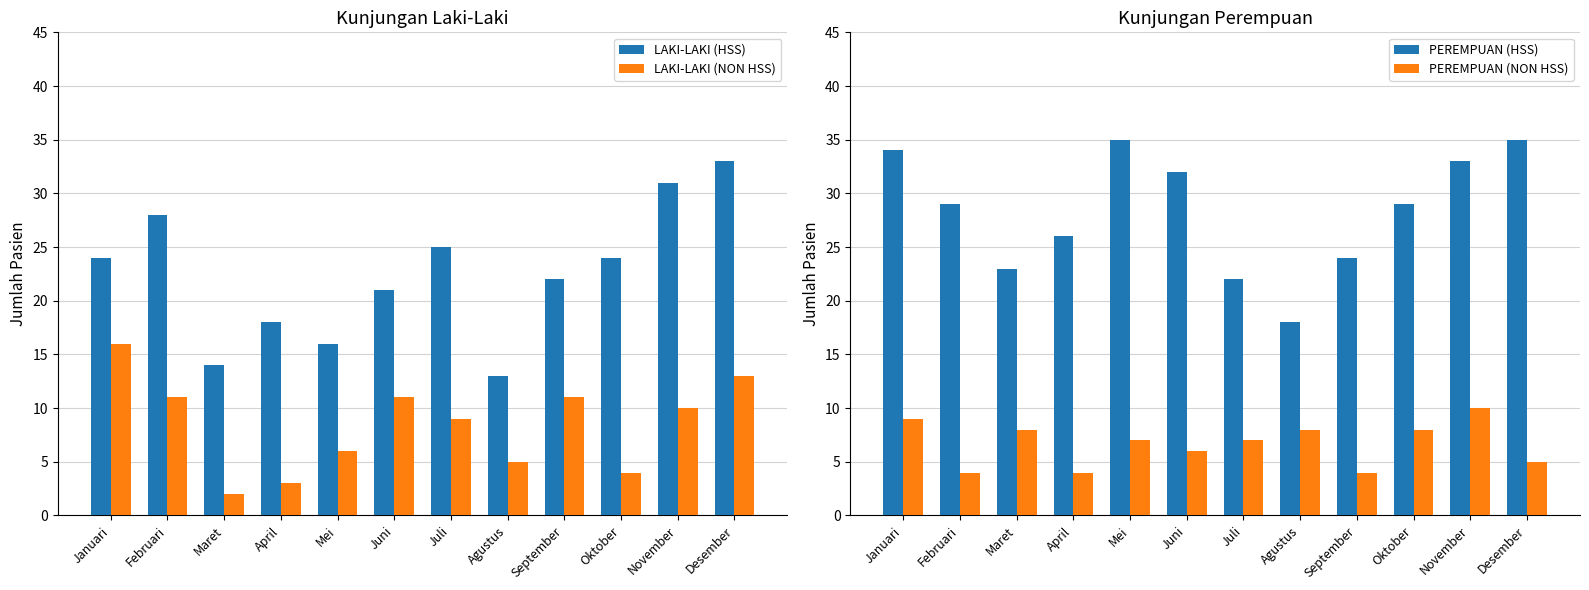

Which series has the largest range (max minus min)?

LAKI-LAKI (HSS)